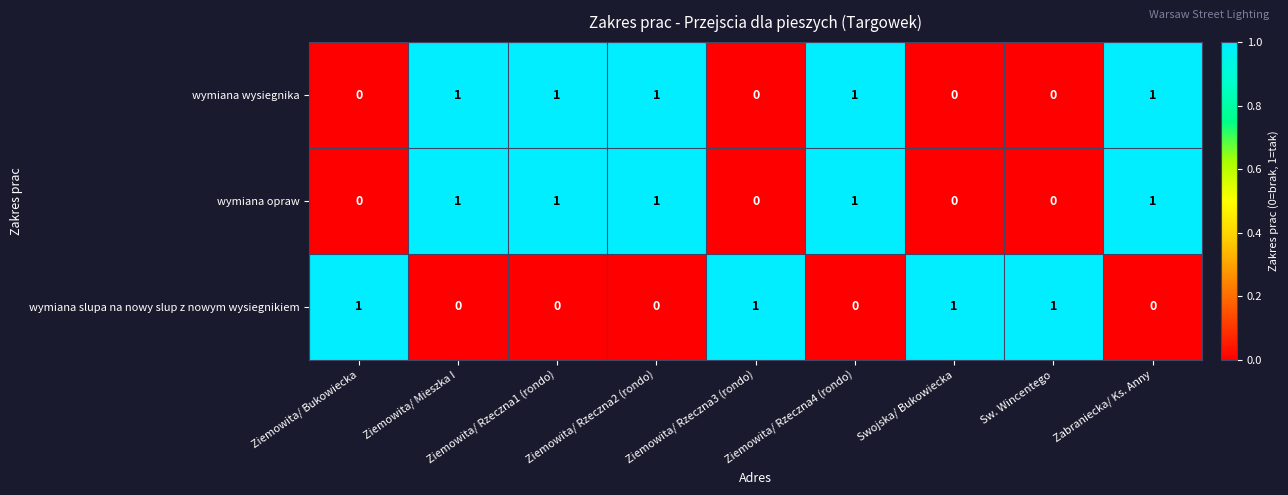

True or false: wymiana slupa na nowy slup z nowym wysiegnikiem has a value of 1 at Ziemowita/ Bukowiecka.

True